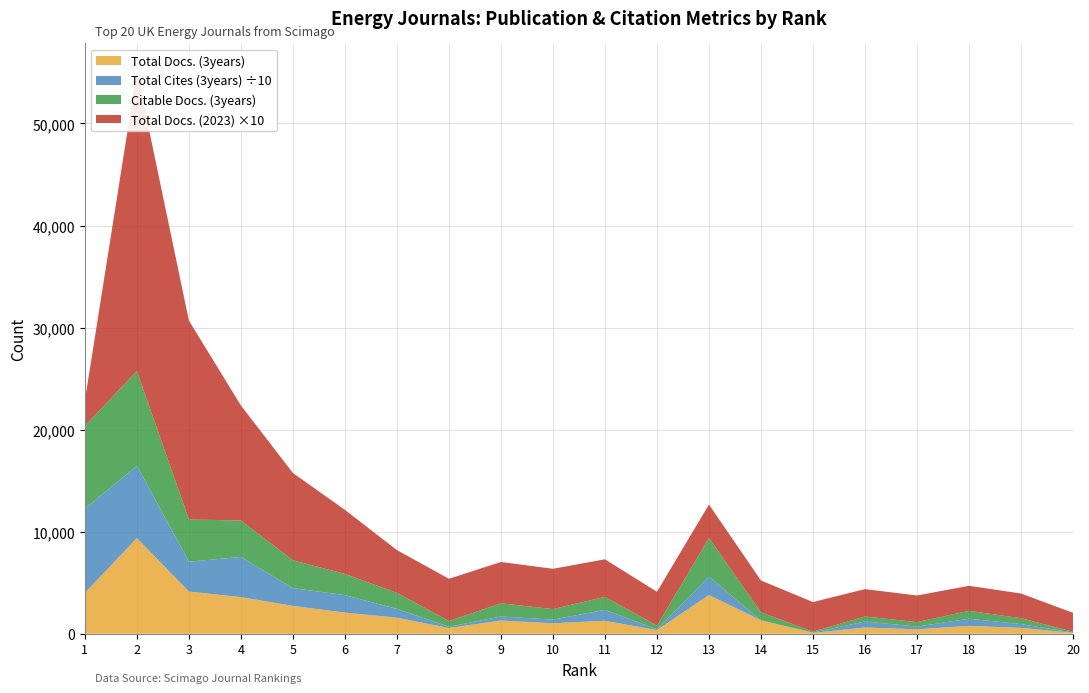

Reading right to left, list all the values displayed in this chart.

Total Docs. (3years): 20=89	19=582	18=776	17=440	16=616	15=85	14=1319	13=3800	12=359	11=1274	10=1030	9=1299	8=564	7=1576	6=2073	5=2734	4=3589	3=4138	2=9374	1=4008
Total Cites (3years): 20=295	19=3625	18=6986	17=2626	16=5851	15=374	14=2	13=18005	12=775	11=10688	10=3592	9=3935	8=1238	7=8621	6=17149	5=17370	4=39361	3=29287	2=70908	1=82524
Citable Docs. (3years): 20=88	19=582	18=775	17=440	16=494	15=84	14=783	13=3775	12=358	11=1274	10=1029	9=1292	8=563	7=1572	6=2072	5=2733	4=3574	3=4129	2=9276	1=8115
Total Docs. (2023): 20=185	19=242	18=245	17=261	16=268	15=290	14=312	13=329	12=332	11=368	10=395	9=405	8=414	7=419	6=628	5=855	4=1127	3=1949	2=2934	1=251